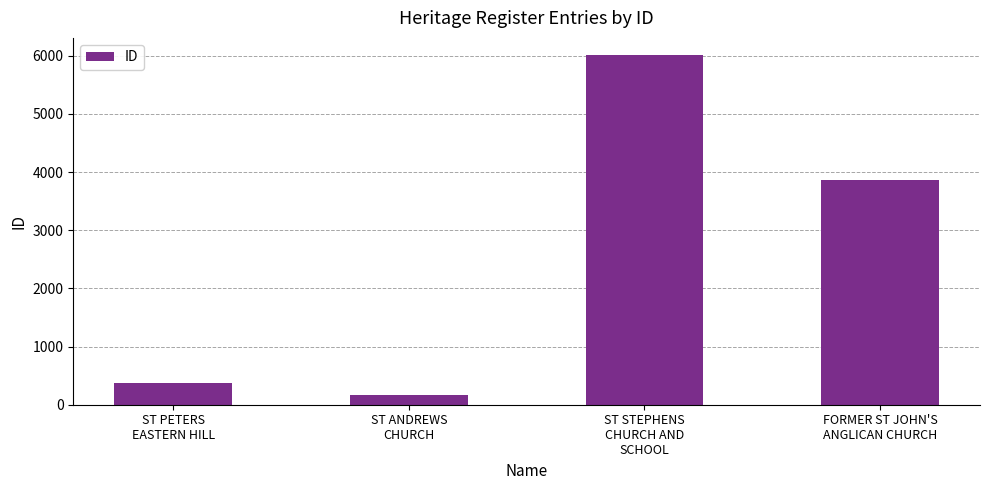

What is the value of the 3rd bar from the left?

6008